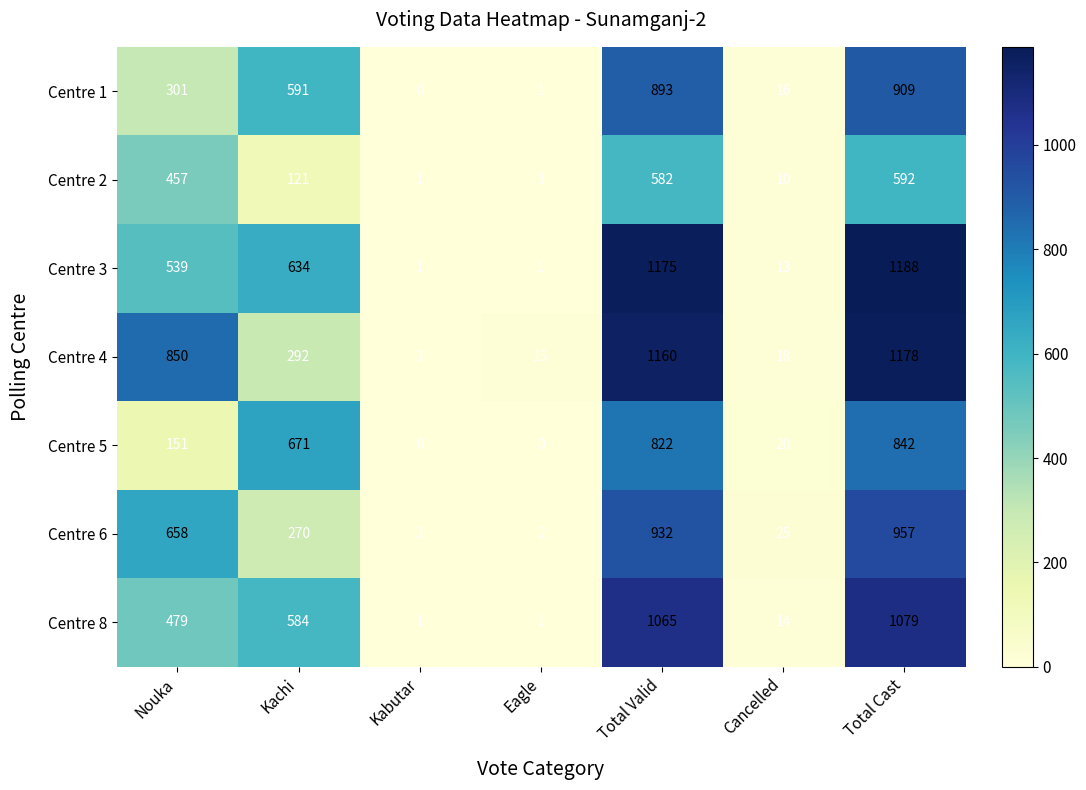

At which label is Centre 6 closest to 479?

Nouka